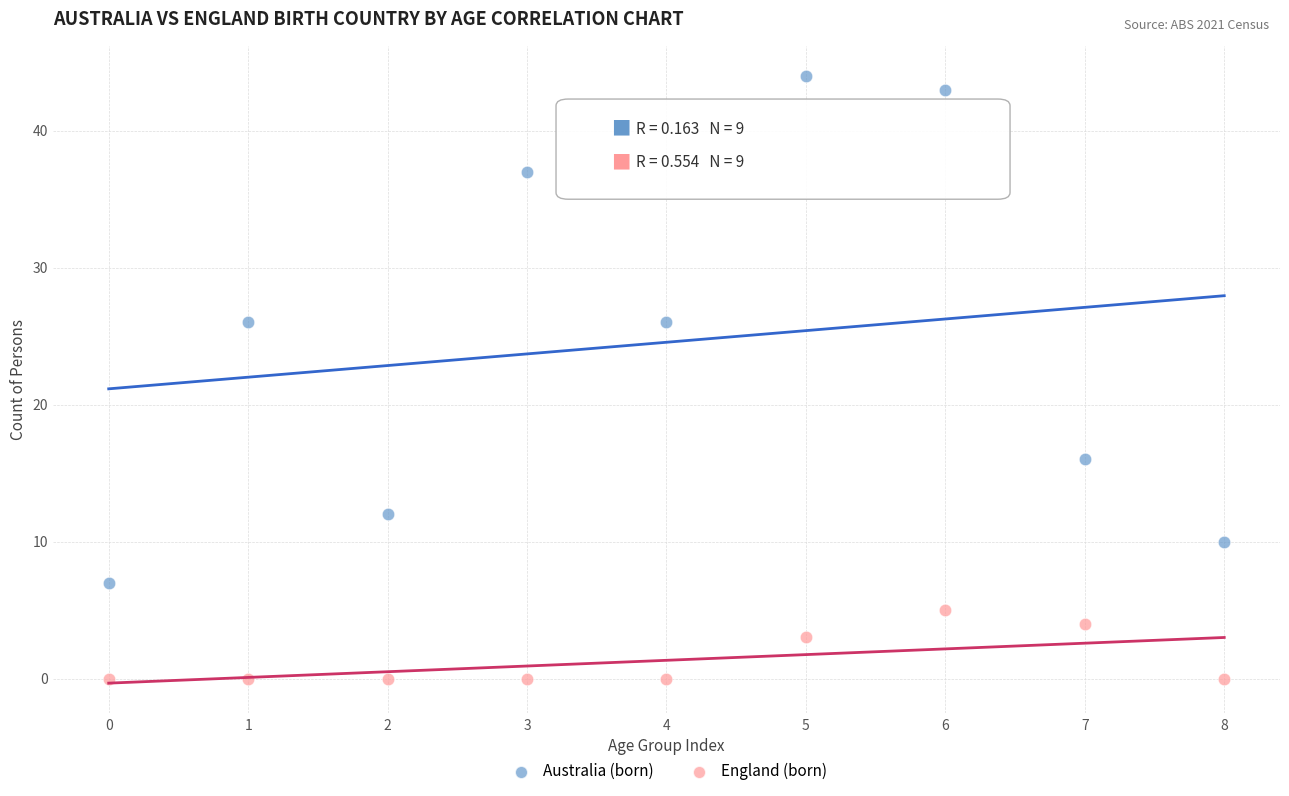

Across all data points, what is the range of Y values (max minus min)?

44